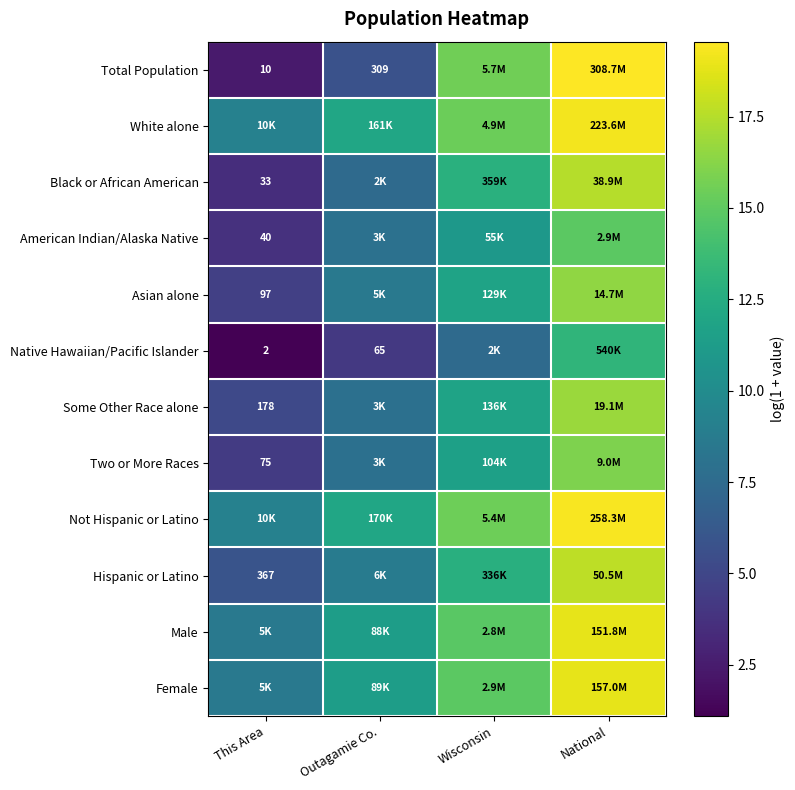

The Total Population series shows 15.6 at Wisconsin. True or false?

True